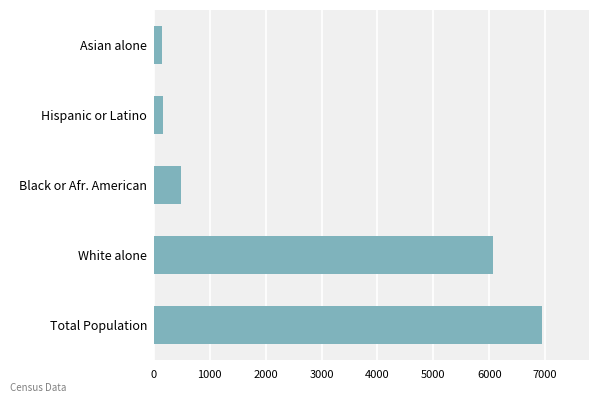

What is the sum of all values?

13818